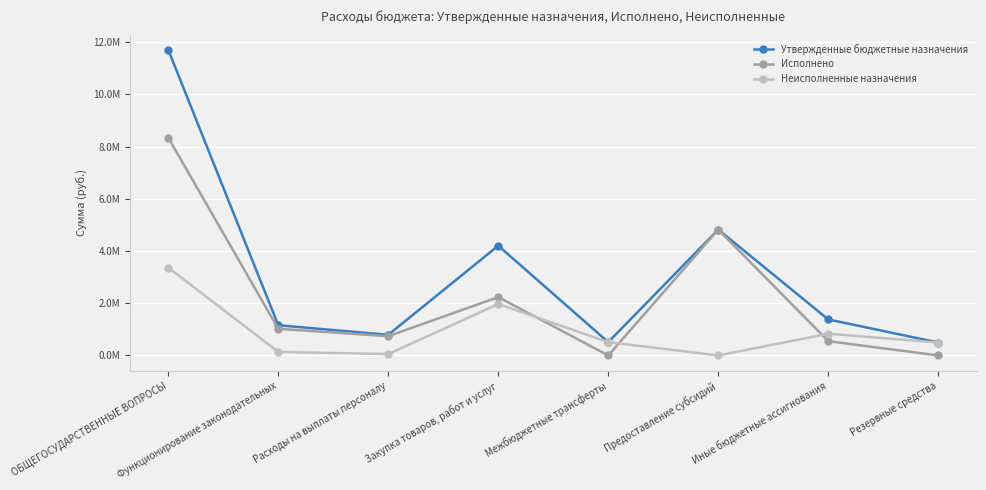

Is this an area chart (filled region under the line)?

No